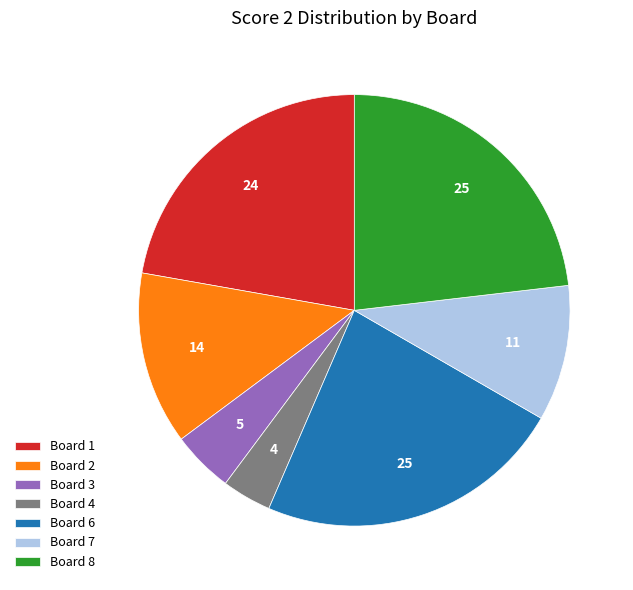

How many slices are in this pie chart?

7